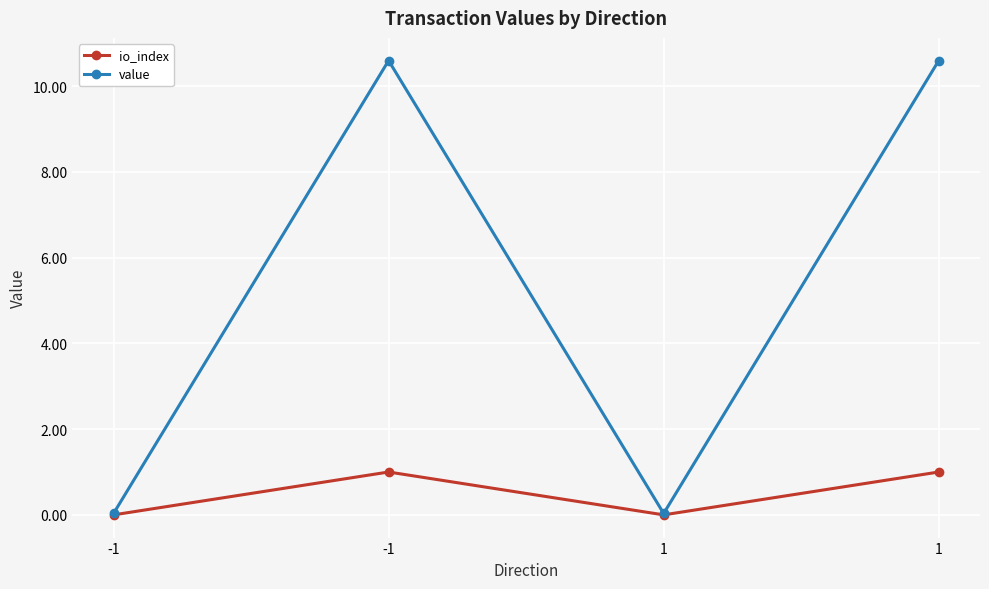

At which category does value reach its first local valley?

1